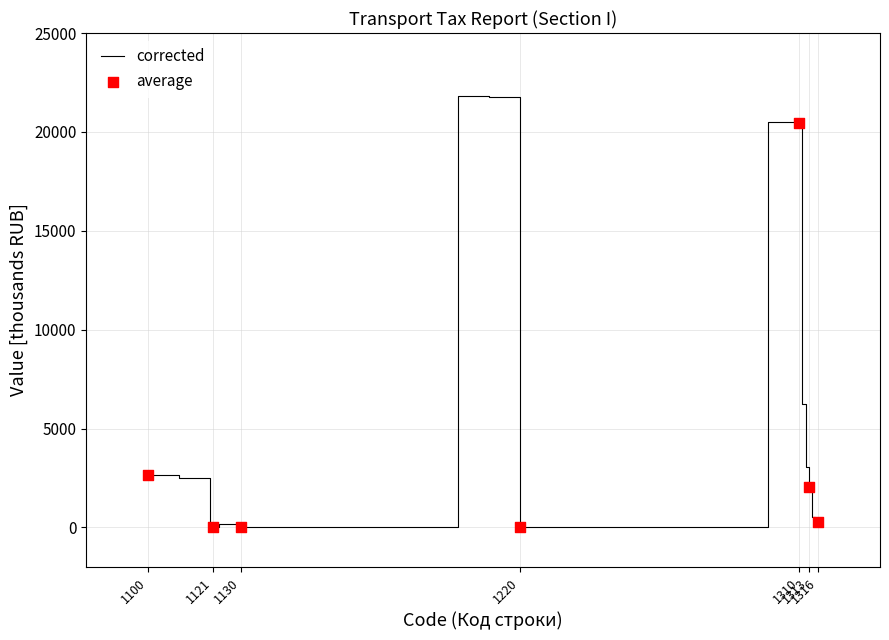

What is the difference between the maximum and minimum values?

21827